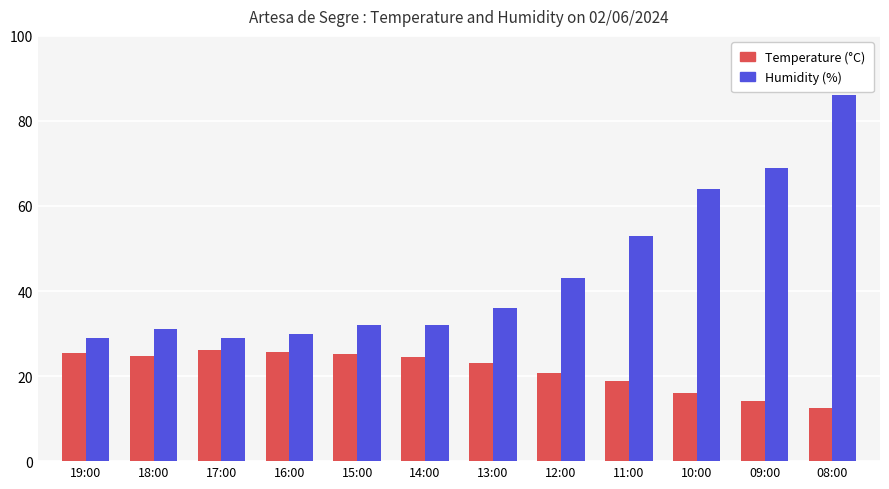

List the series in order of their peak value, lowest first.

Temperature (°C), Humidity (%)